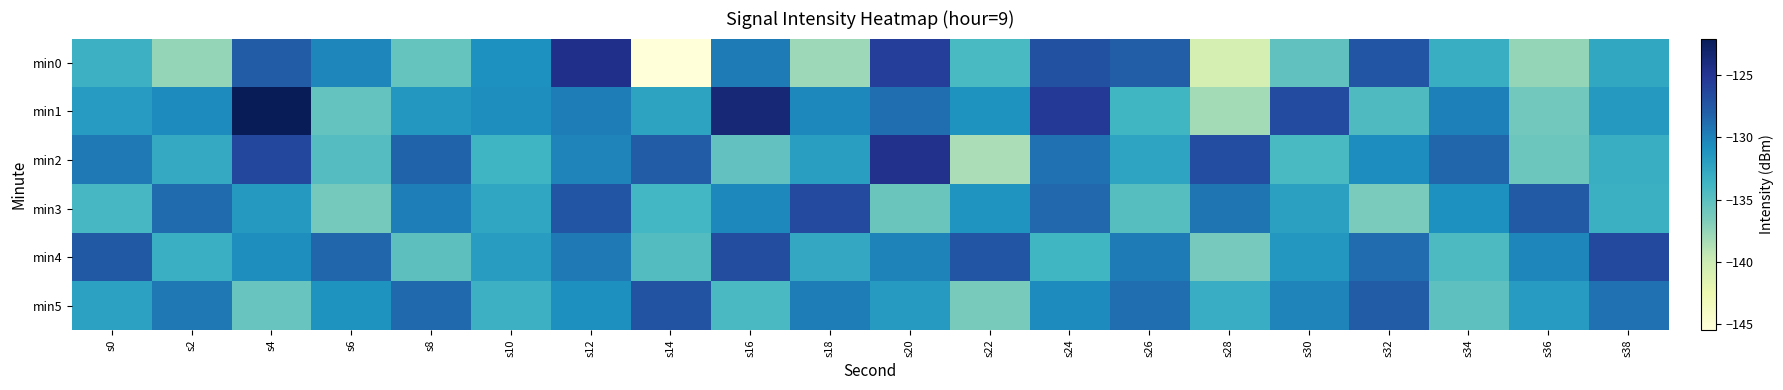

Rank the series by their maximum value, from lowest to highest.

min5, min3, min4, min2, min0, min1